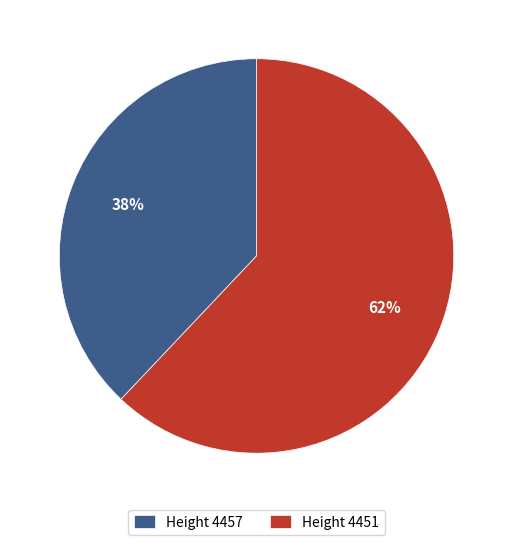

What percentage is the Height 4451 slice, to the nearest percent?

62%